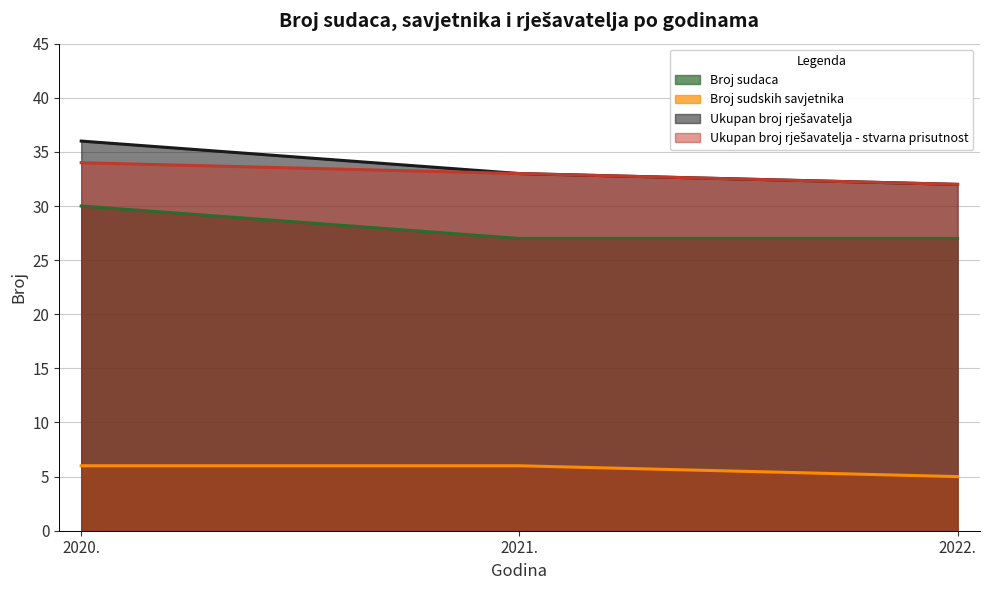

What is the label of the 2nd point from the right?

2021.